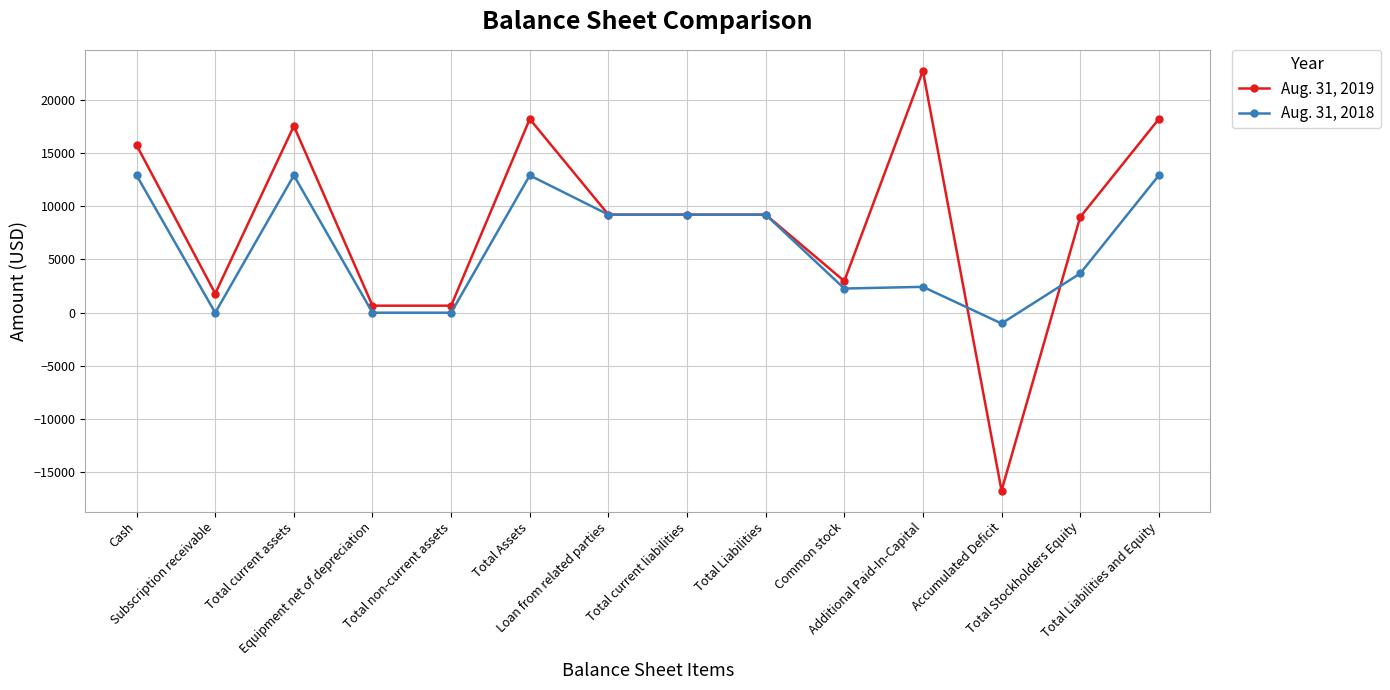

Which series has the widest spread of values?

Aug. 31, 2019